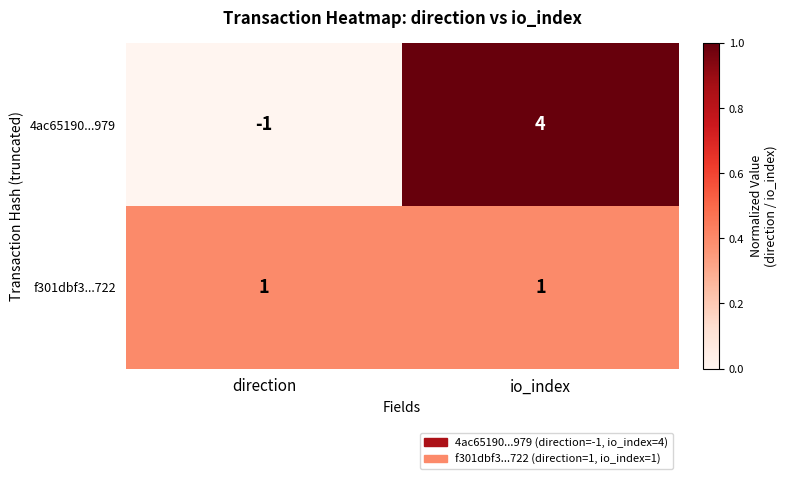

At which category is the sum across all series the highest?

io_index